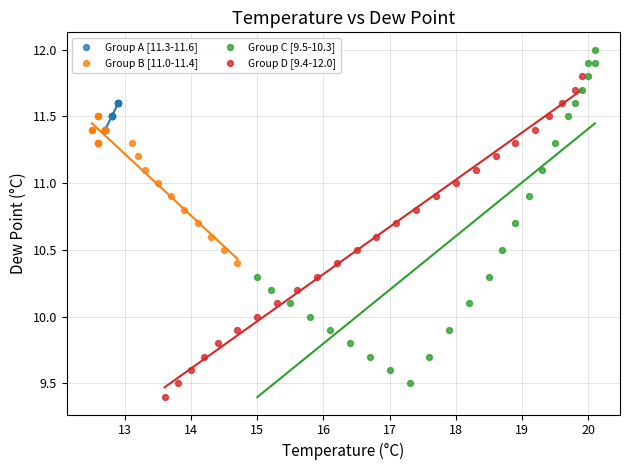

Which series has the largest Y range (max minus min)?

Group C [9.5-10.3]